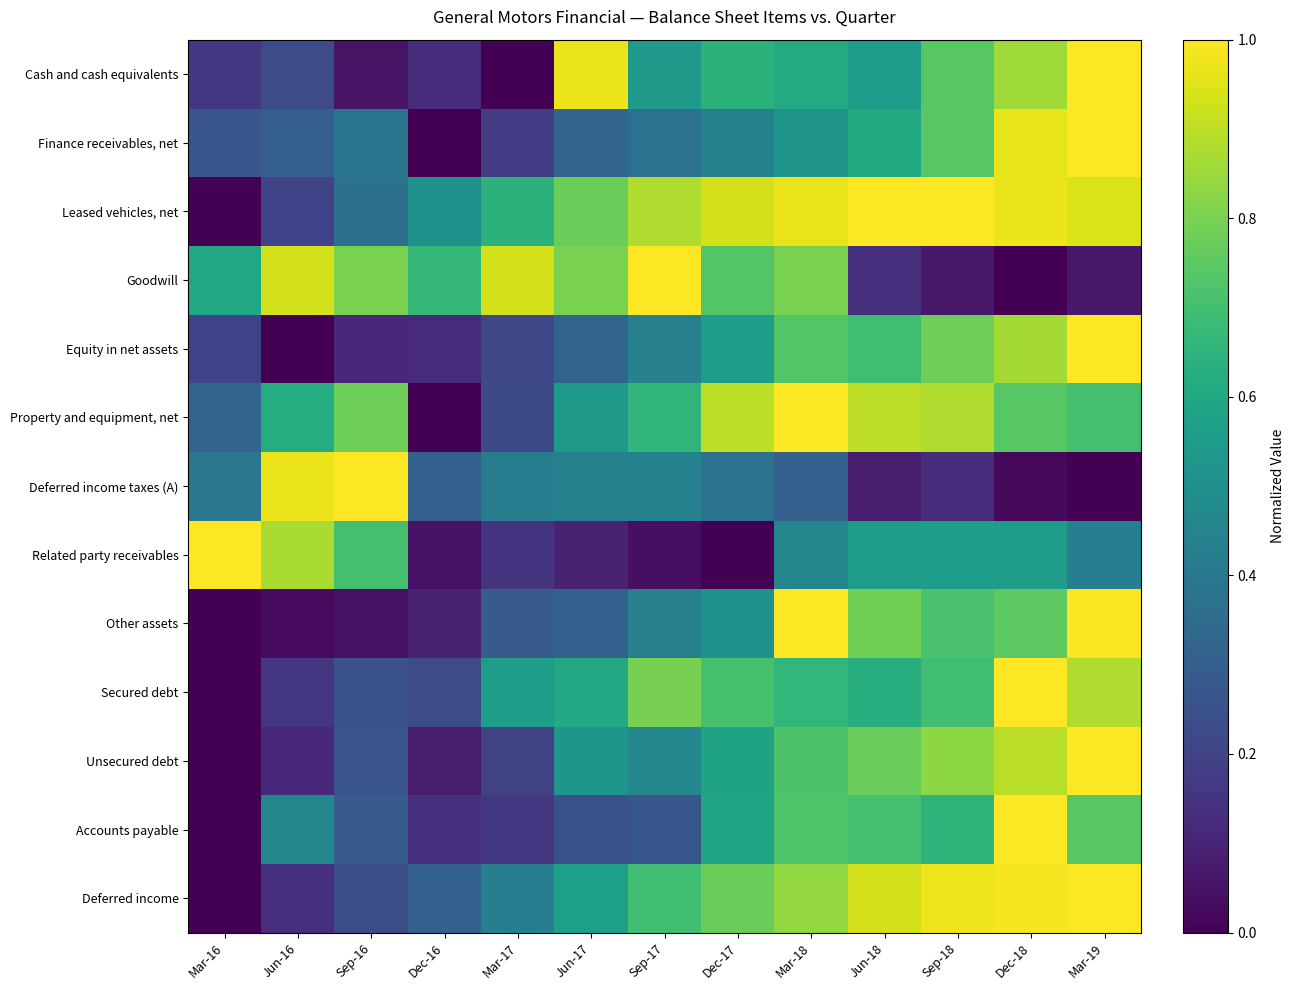

How many distinct data groups are displayed?

13